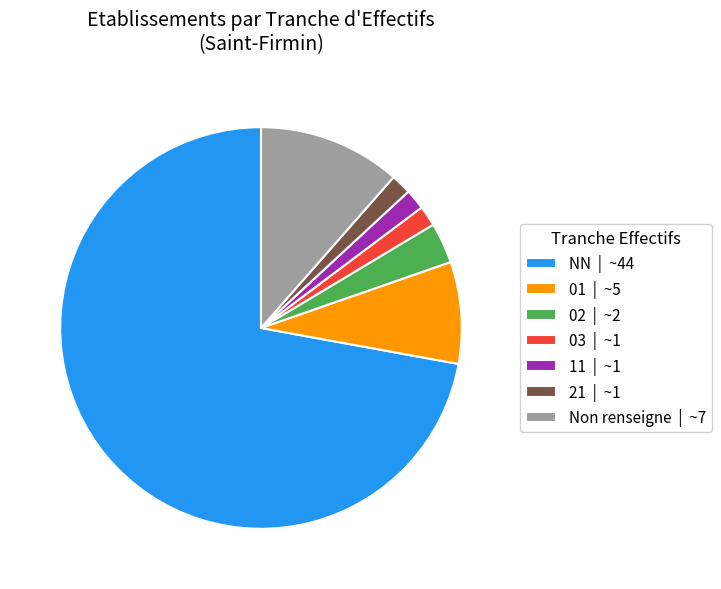

Which has a higher value, 03 | ~1 or 02 | ~2?

02 | ~2